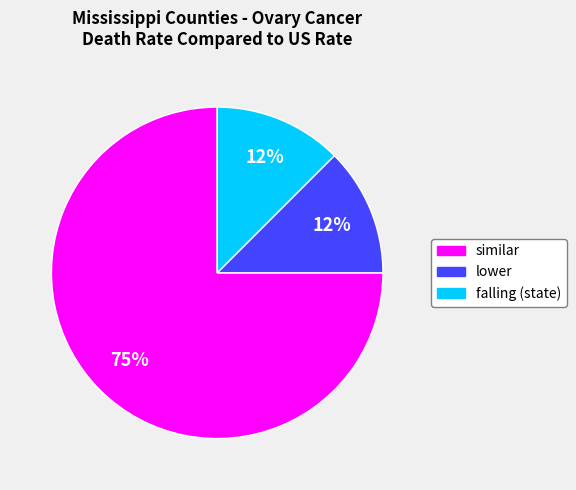

Does similar account for over 50% of the chart?

Yes